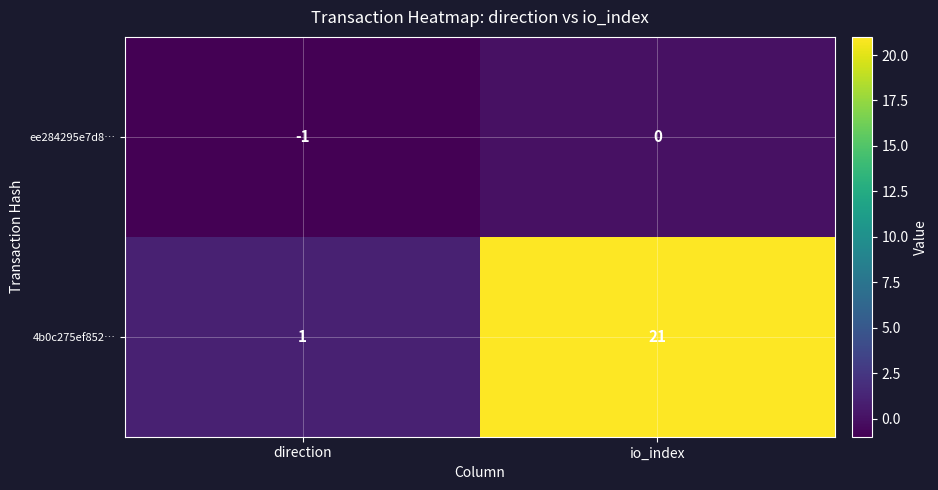

What is the total value across all series at io_index?

21